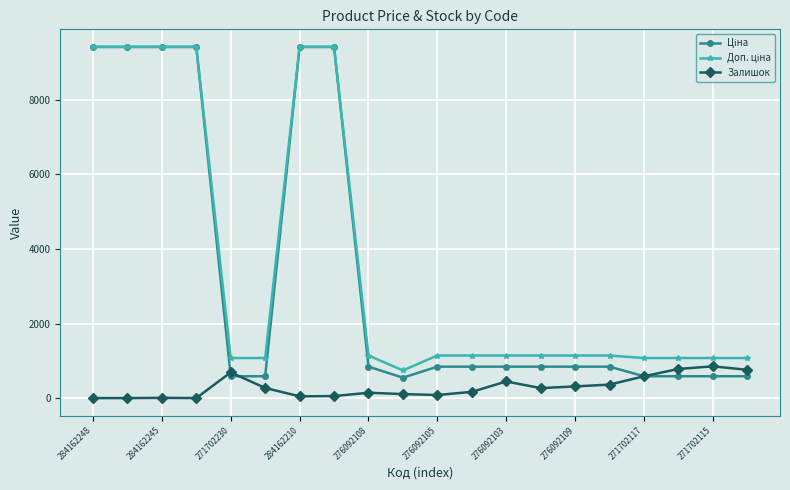

What is the value of the Залишок point at the 5th from the left?

690.0